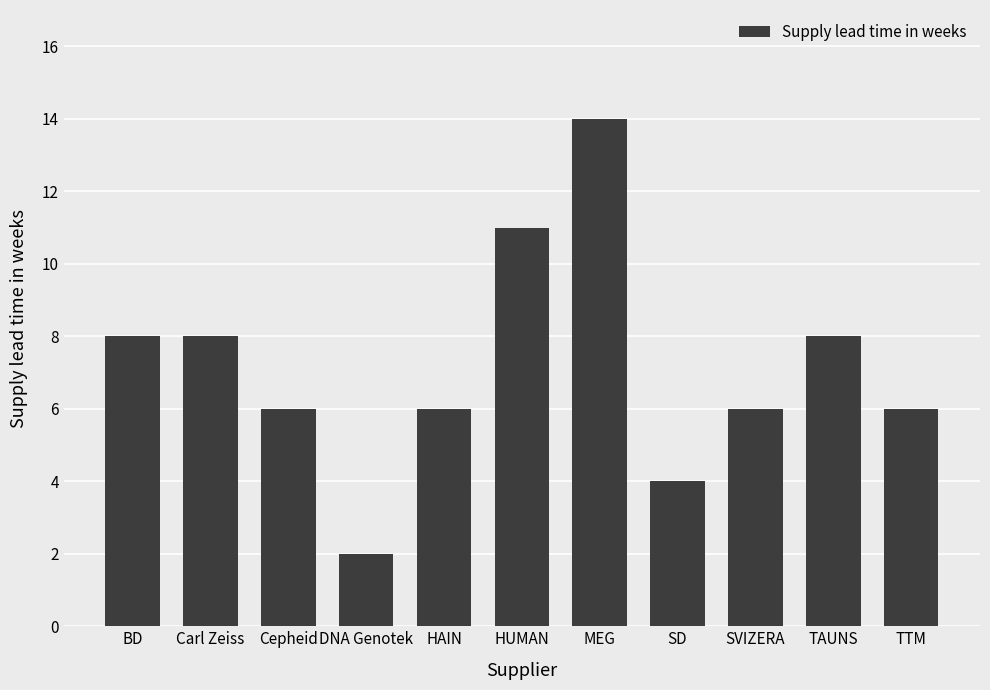

What is the difference between the values at Carl Zeiss and DNA Genotek?

6